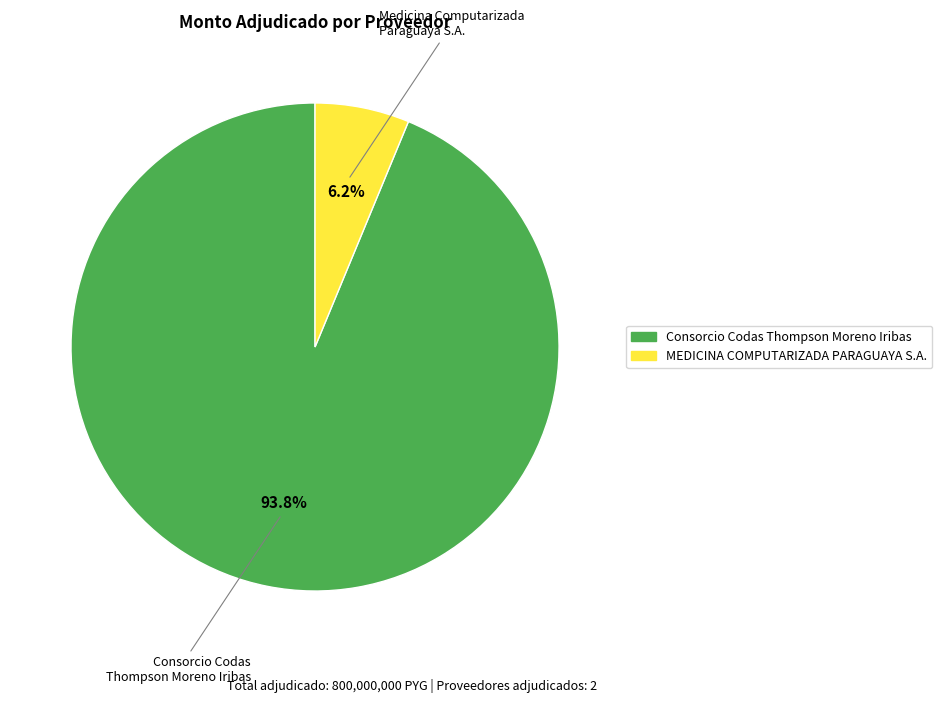

Which has a higher value, MEDICINA COMPUTARIZADA PARAGUAYA S.A. or Consorcio Codas Thompson Moreno Iribas?

Consorcio Codas Thompson Moreno Iribas